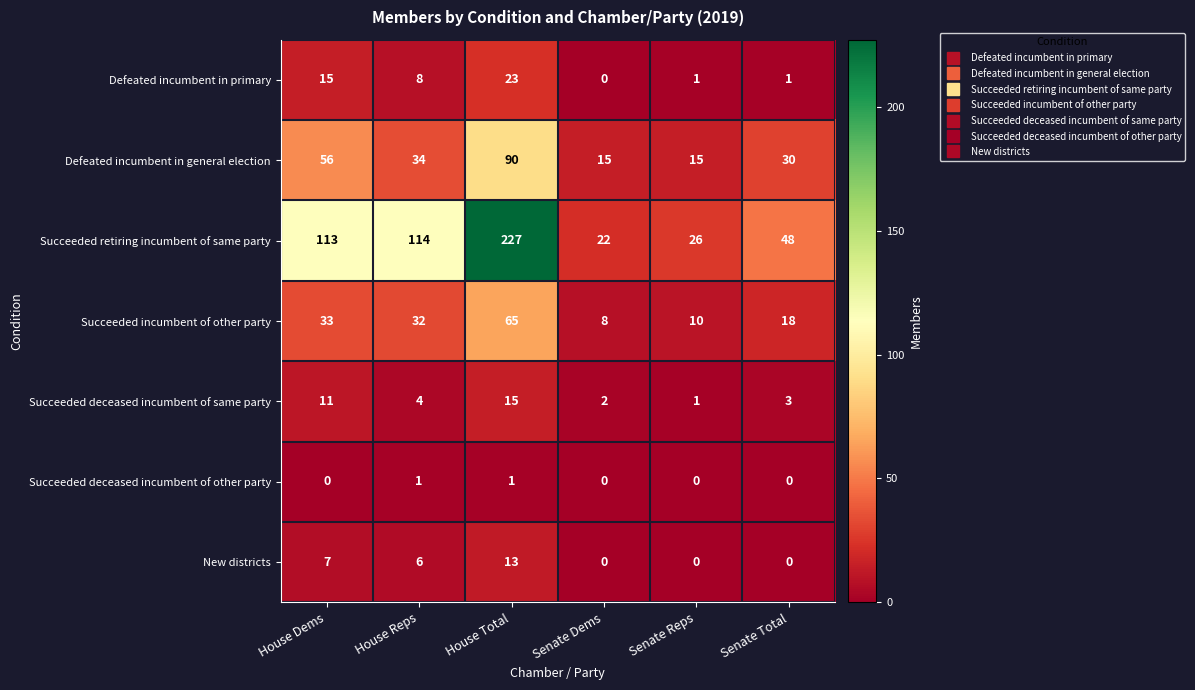

Where does the Succeeded deceased incumbent of same party series first go above 4?

House Dems